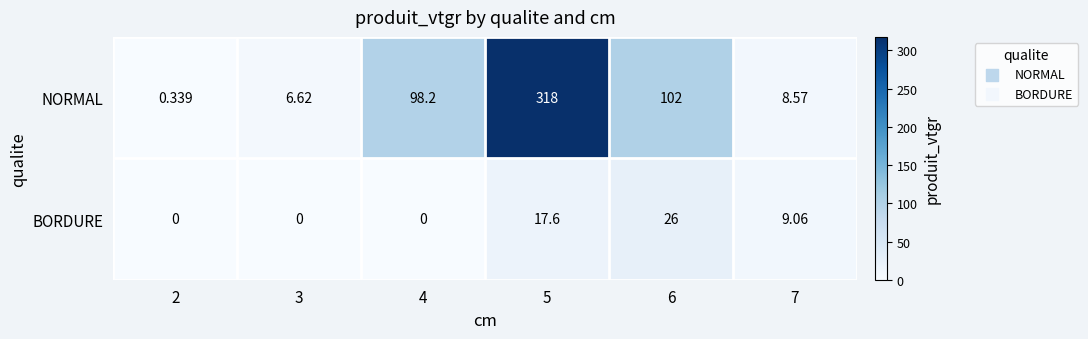

At 5, list the series in order from smallest to largest.

BORDURE, NORMAL